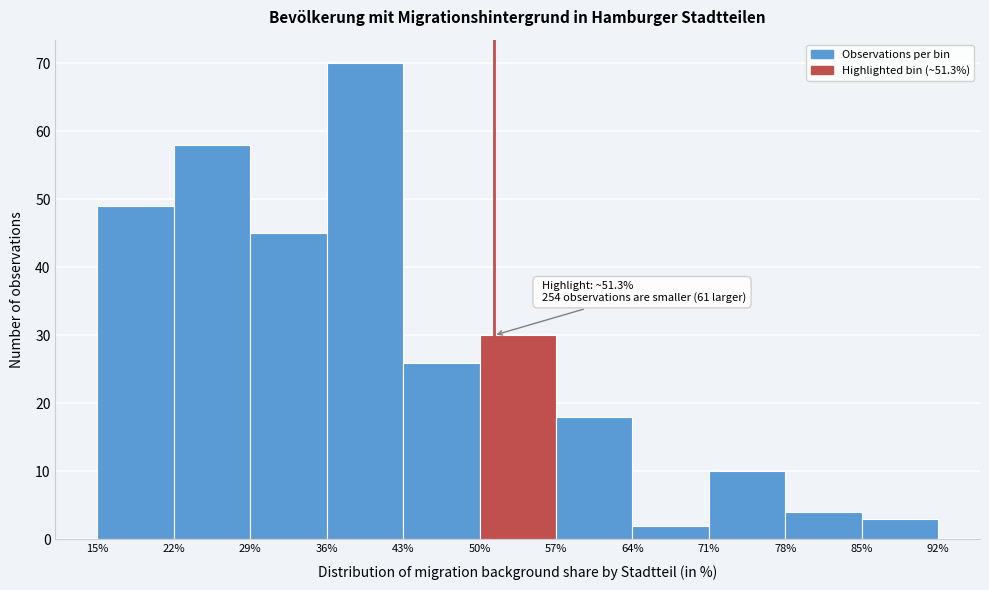

Which range on the x-axis has the tallest bar?

36% to 43%